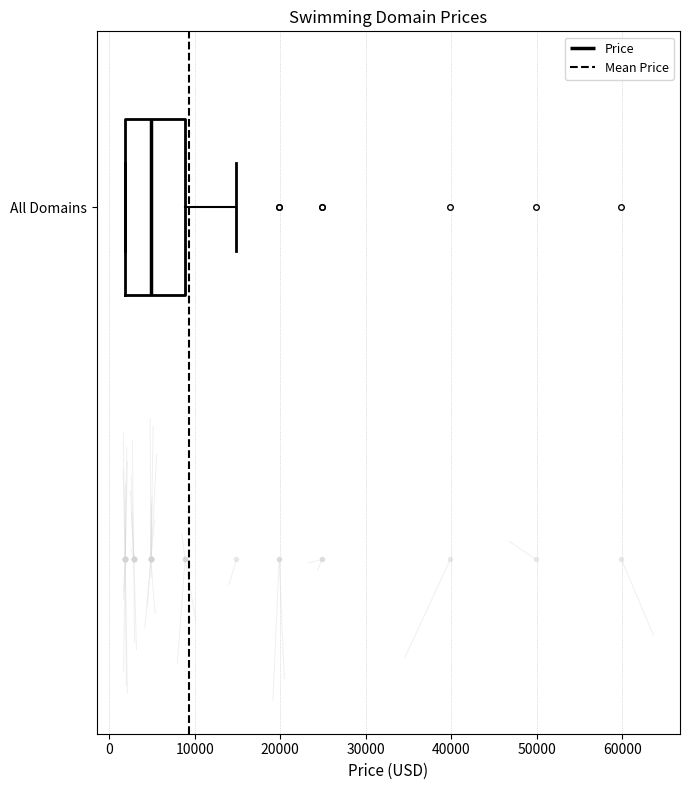

Read this box plot against the x-axis: the position of the median line, the range covered by the box, and the ends of both whiskers. The values are not printed on the chart, so give them approximately, as read against the axis.

median 5000, box 2000 to 9000, whiskers 2000 to 15000